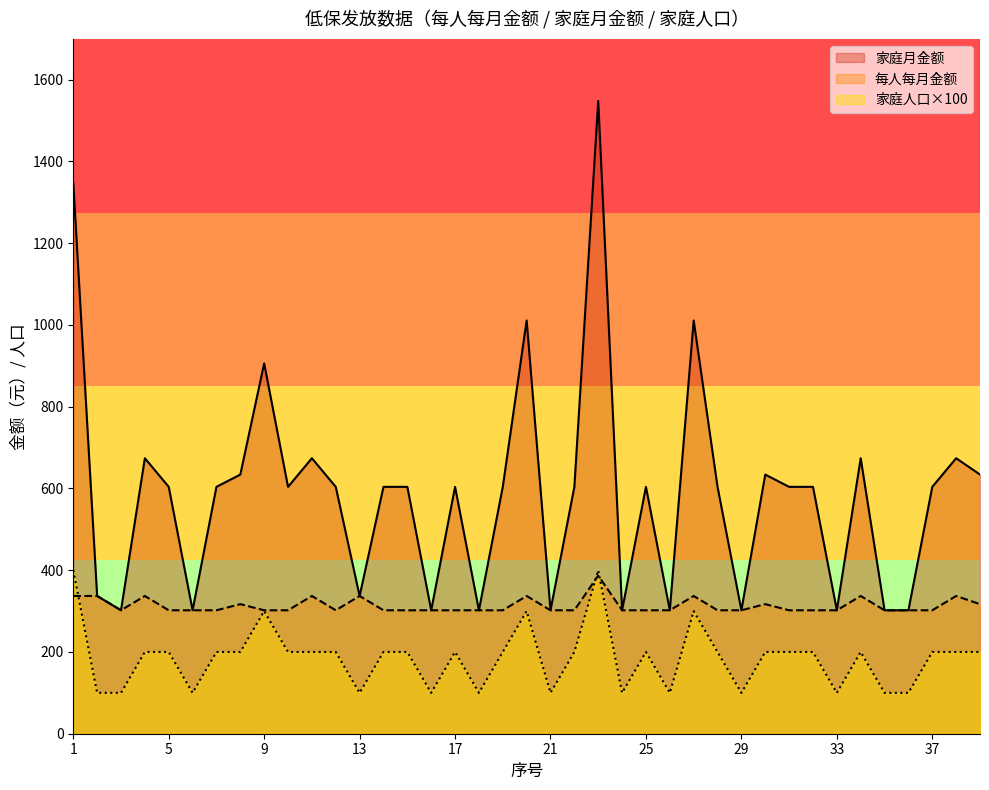

How many values in the 每人每月金额 series exceed 302?

13